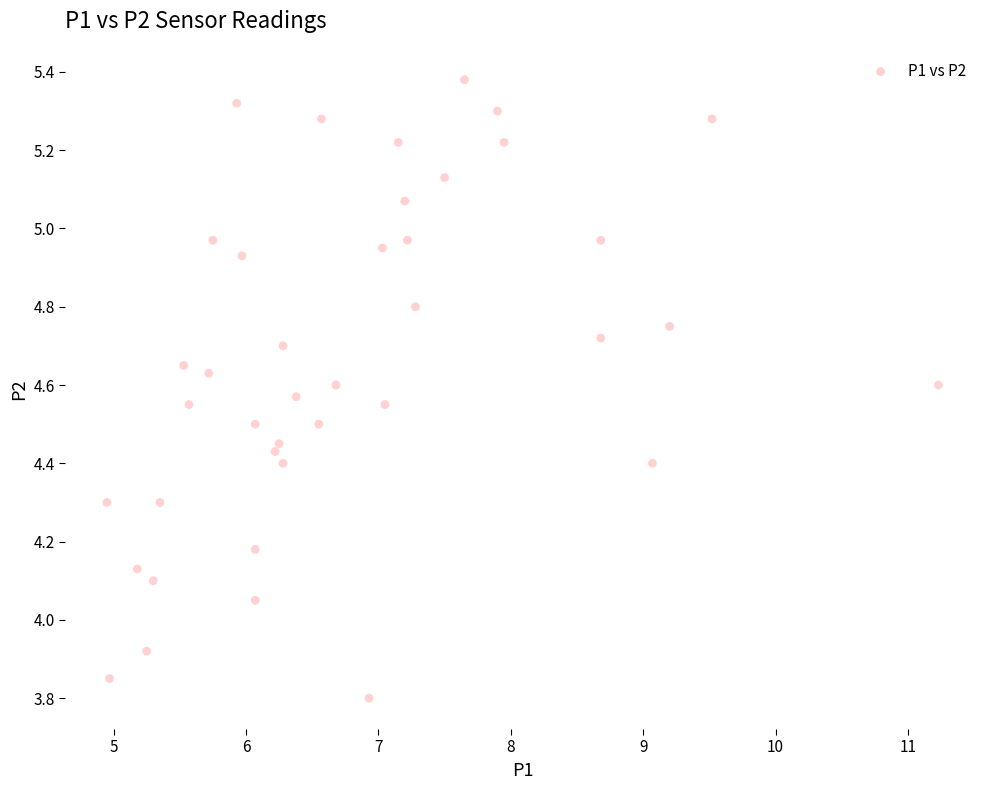

What is the range of Y values (max minus min)?

1.6